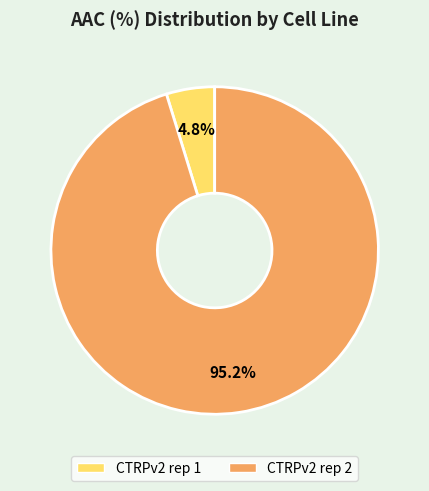

Does CTRPv2 rep 2 represent more than half of the total?

Yes